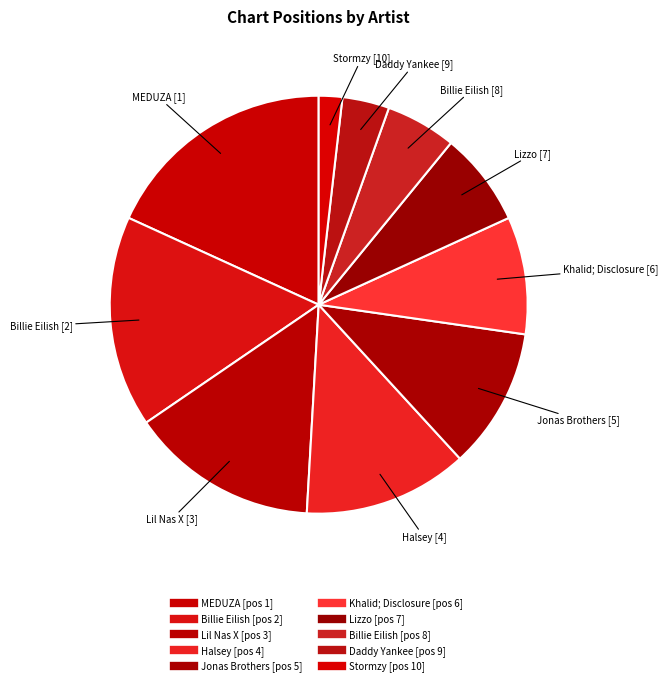

How many segments does this pie chart have?

10